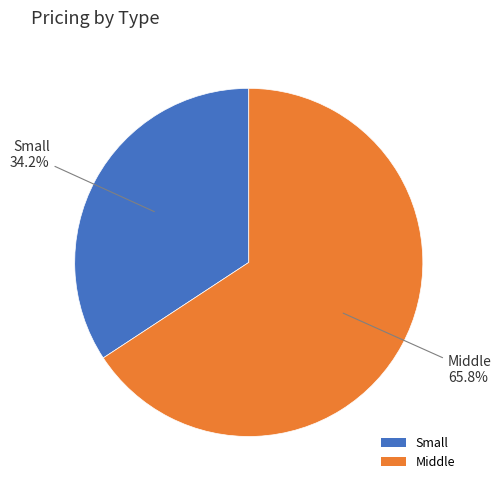

To the nearest percent, what portion does Middle represent?

66%